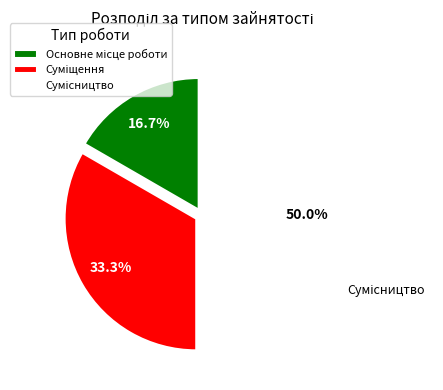

What is the largest slice in the pie chart?

Сумісництво